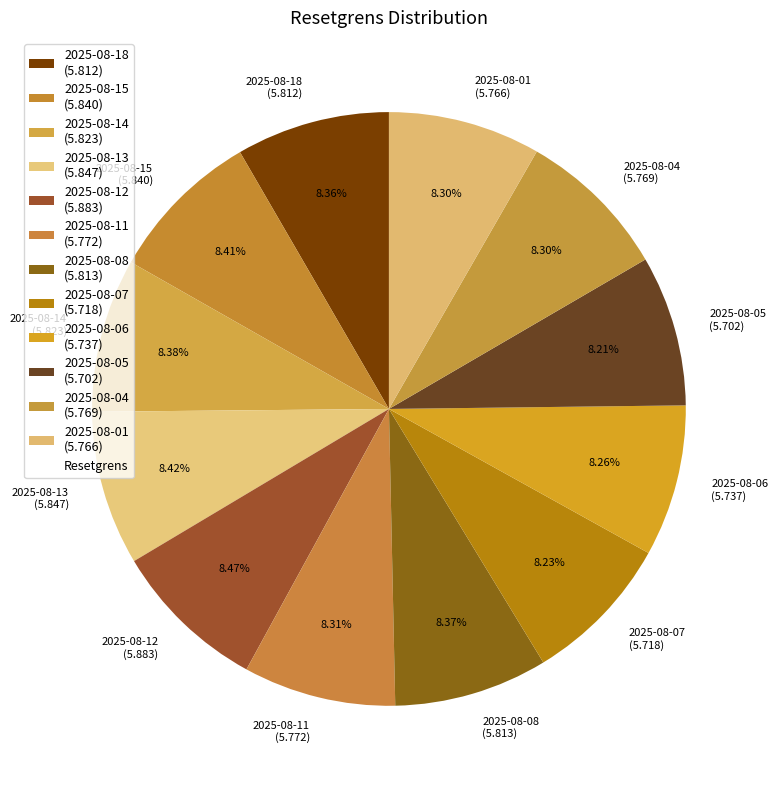

Count the number of slices in the pie.

12